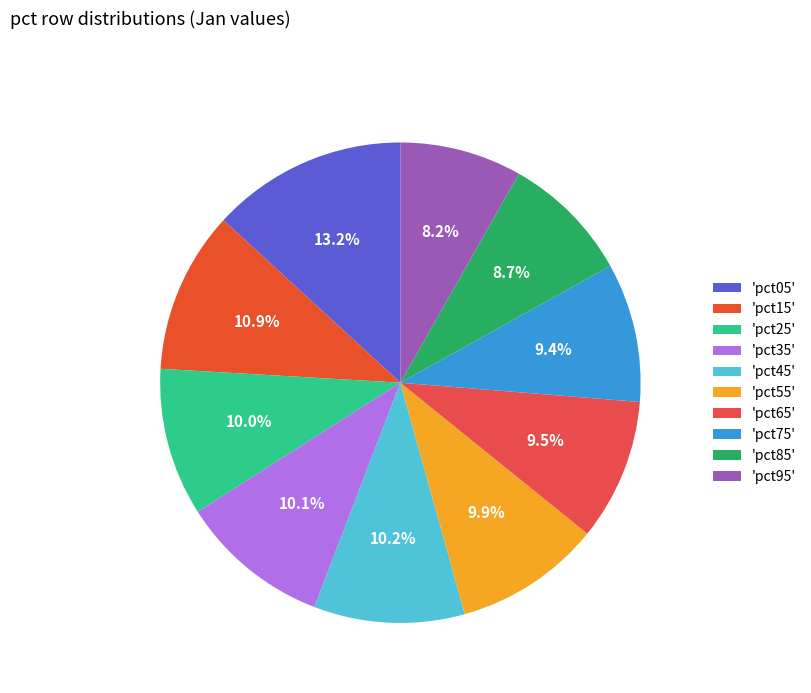

Rank the categories by value from lowest to highest.

pct95, pct85, pct75, pct65, pct55, pct25, pct35, pct45, pct15, pct05